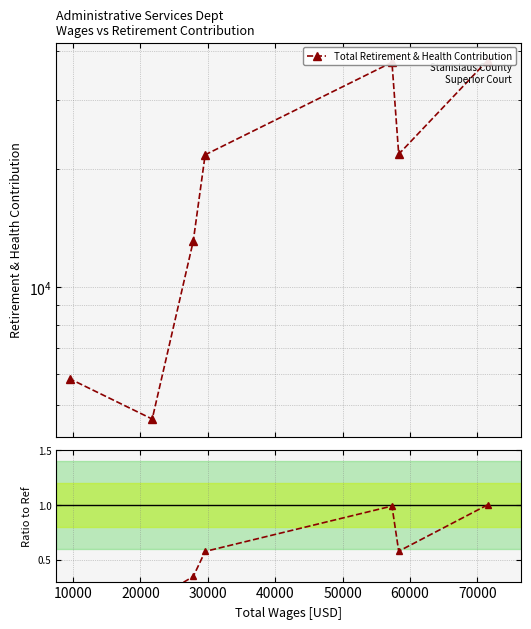

True or false: Ratio to Reference and Total Retirement & Health Contribution intersect in this chart.

False